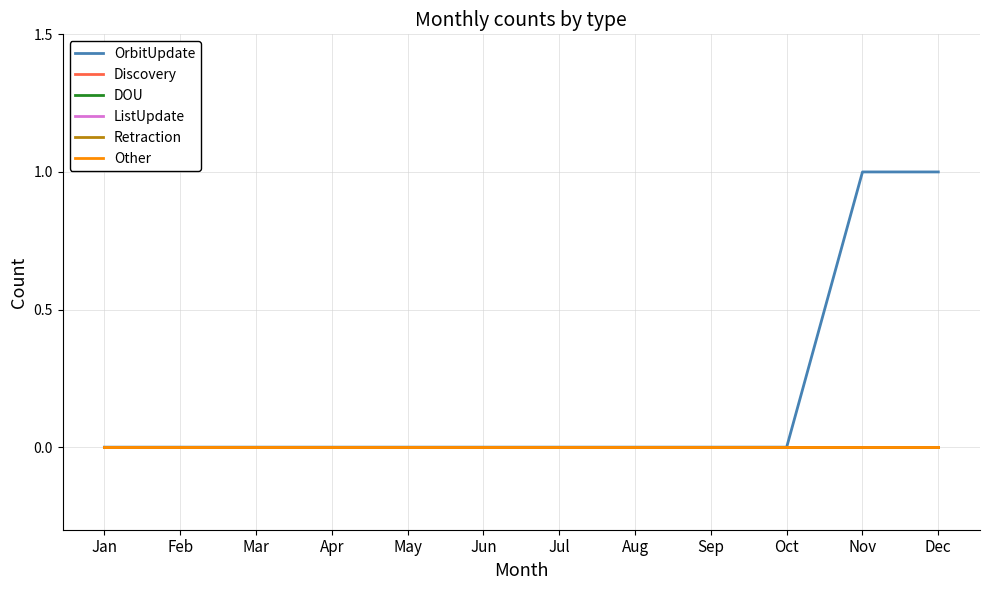

True or false: DOU and Discovery intersect in this chart.

False